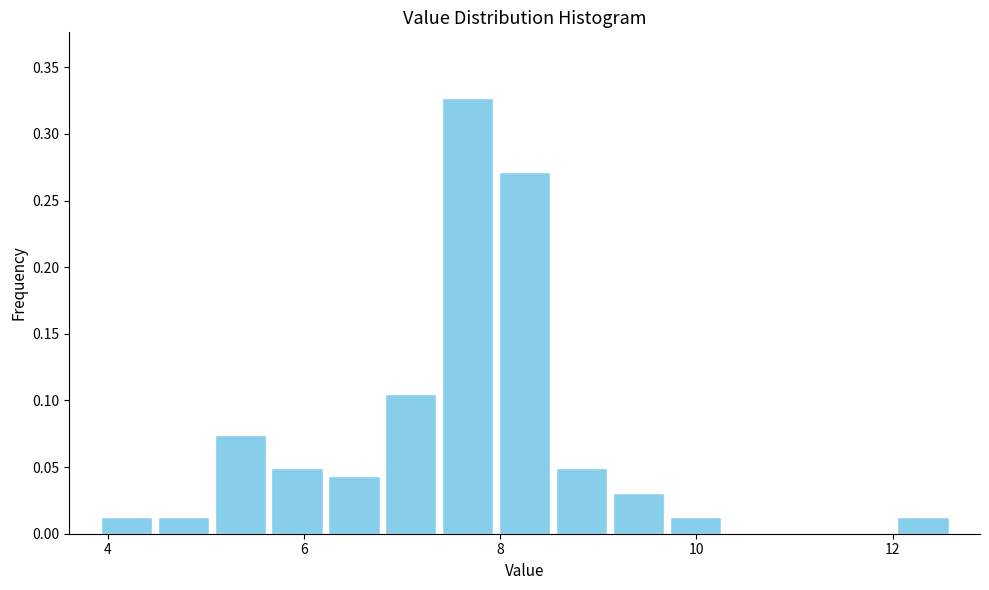

Around what value on the x-axis is the tallest bar? Give the approximate position of its centre, as read against the axis.

7.6